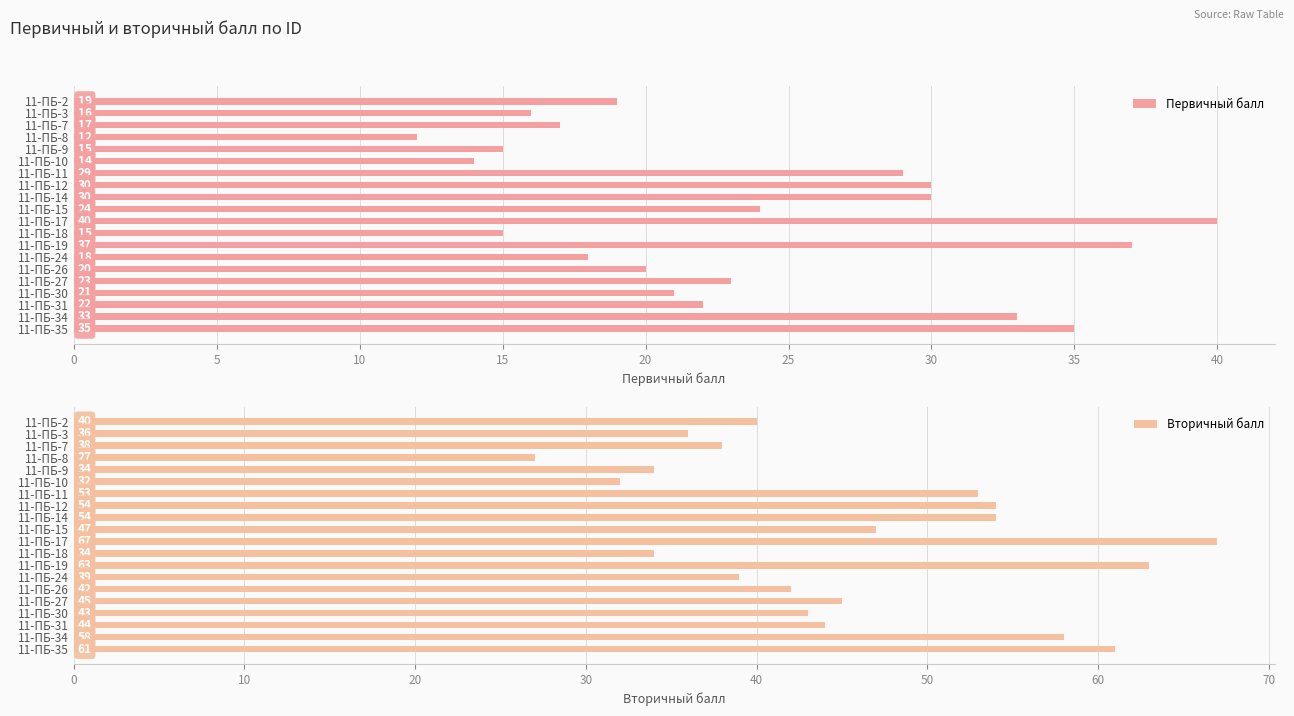

What is the sum of the Вторичный балл values at 11-ПБ-2 and 11-ПБ-24?

79